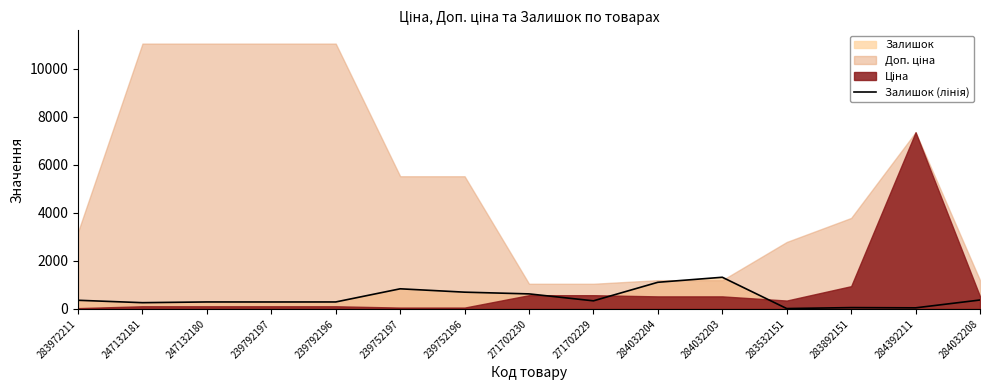

Reading left to right, what are all the values shown in this chart?

283972211=360	247132181=260	247132180=290	239792197=289	239792196=290	239752197=838	239752196=698	271702230=626	271702229=337	284032204=1110	284032203=1319	283532151=15	283892151=55	284392211=45	284032208=371